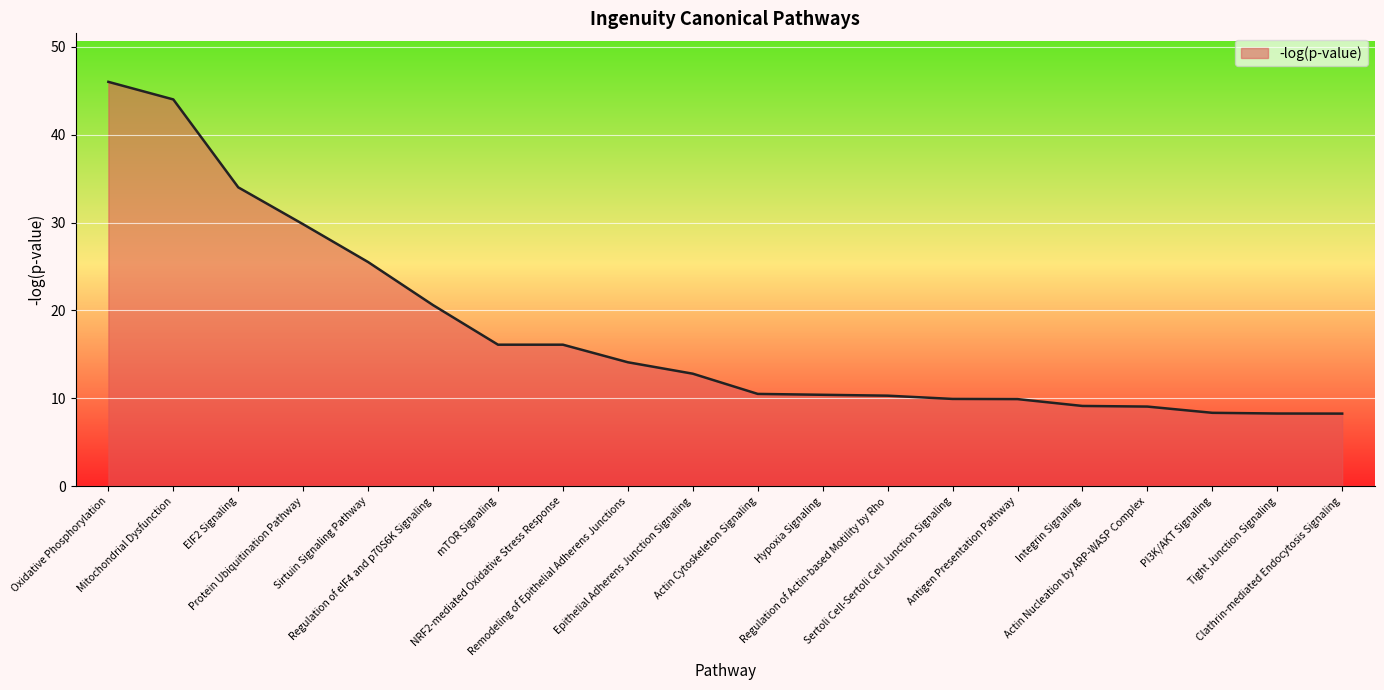

Between Regulation of eIF4 and p70S6K Signaling and Epithelial Adherens Junction Signaling, which is larger?

Regulation of eIF4 and p70S6K Signaling